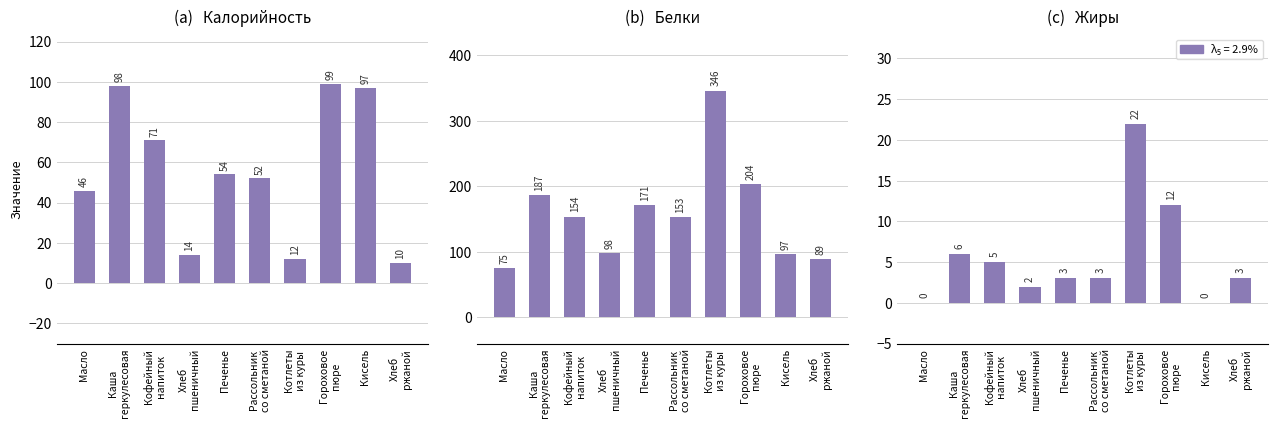

What is the difference between the Жиры values at Котлеты
из куры and Каша
геркулесовая?

16